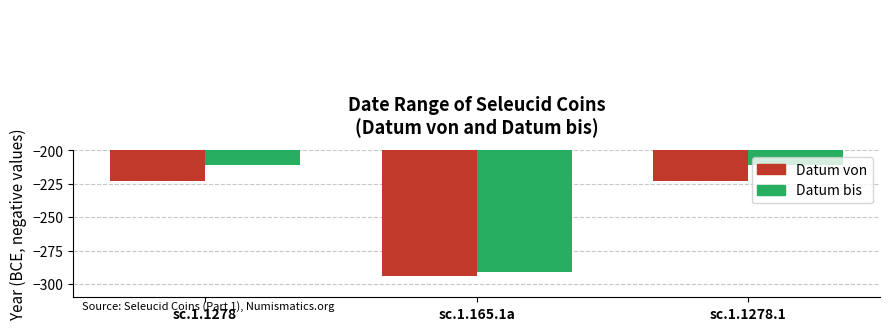

Rank the series at sc.1.1278.1 from highest to lowest value.

Datum bis, Datum von